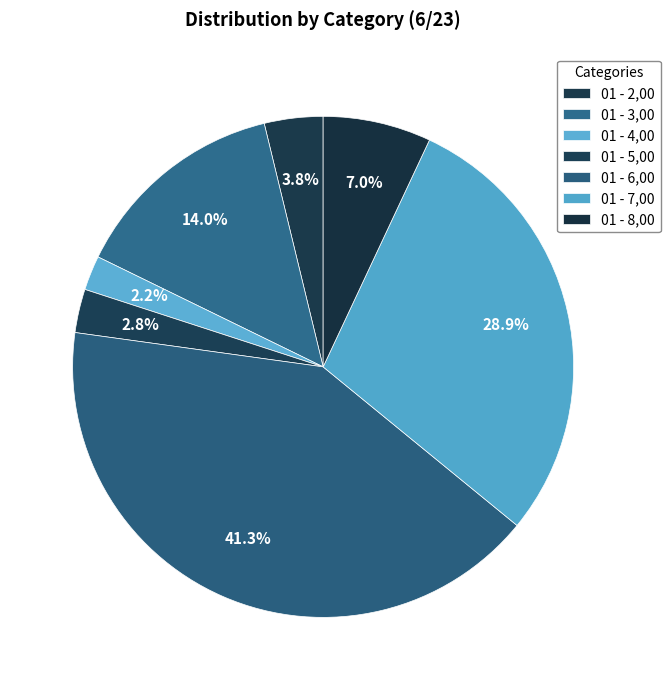

True or false: 01 - 3,00 accounts for 2% of the total.

False